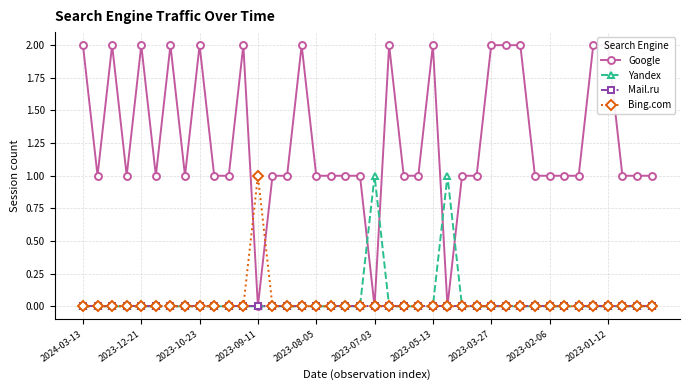

List the series in order of their peak value, highest first.

Google, Yandex, Bing.com, Mail.ru